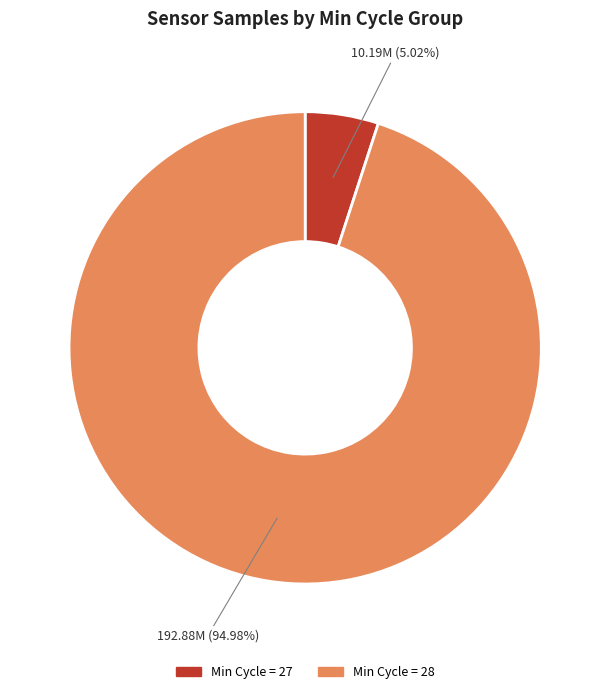

Count the number of slices in the pie.

2